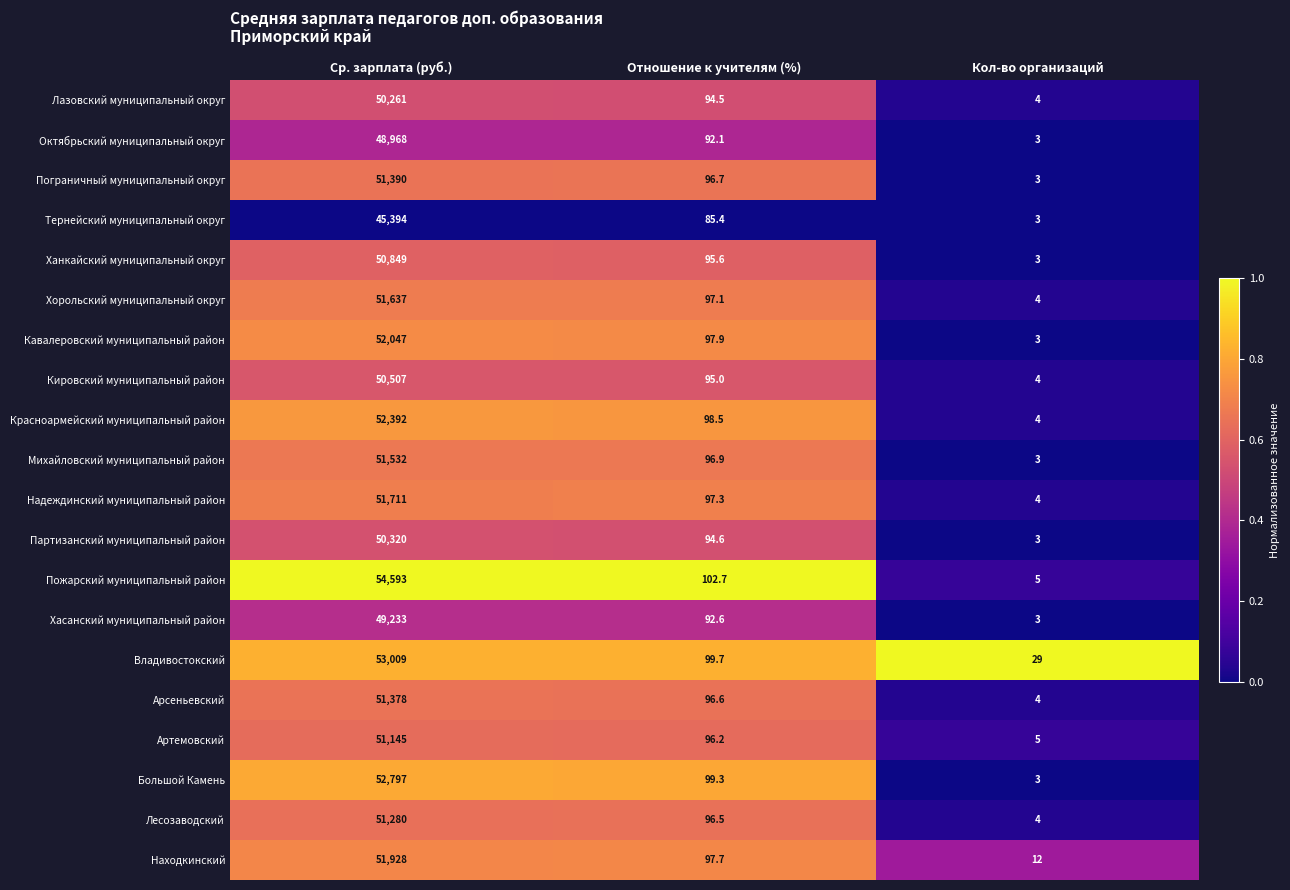

Is it true that Большой Камень equals 70232.8 at Ср. зарплата (руб.)?

False